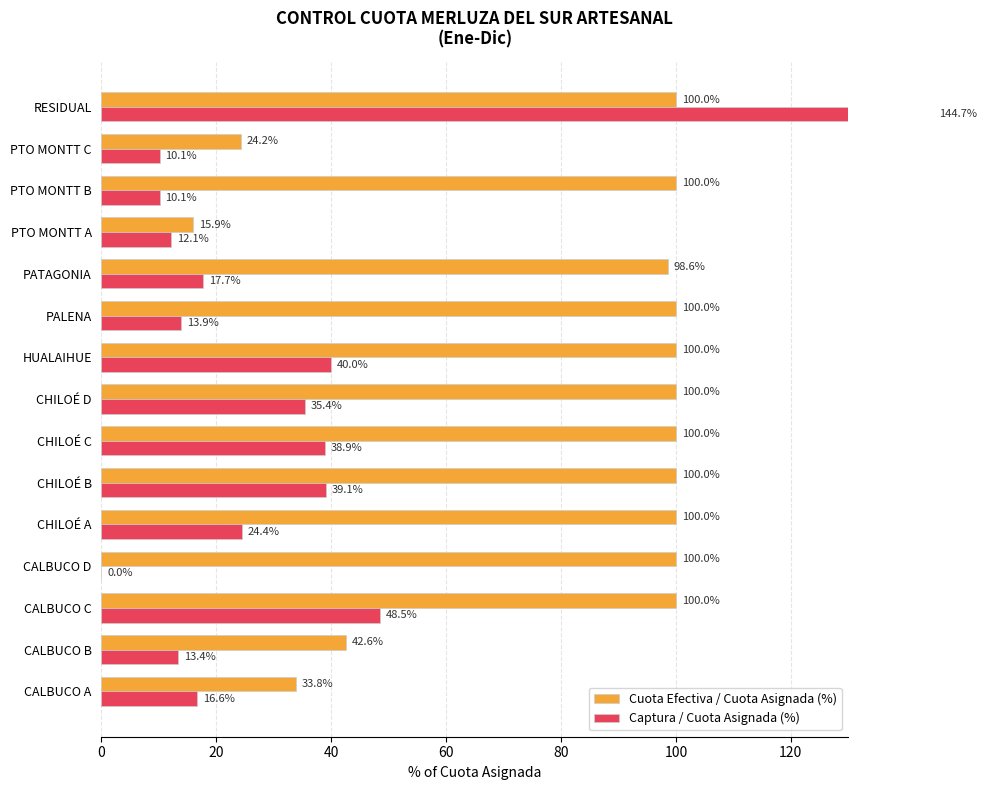

True or false: Cuota Efectiva / Cuota Asignada (%) has a value of 52.6 at CALBUCO A.

False